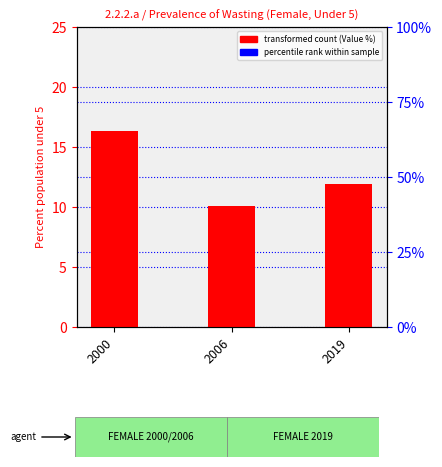

Rank the categories by value from highest to lowest.

2000, 2019, 2006